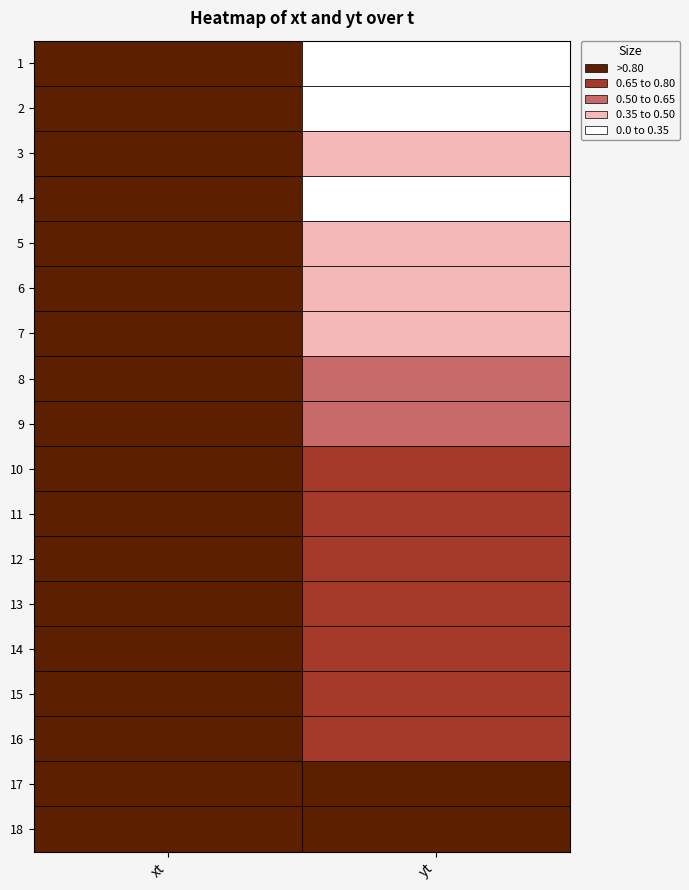

Reading left to right, extract all data points from this chart.

1: xt=5.0	yt=0.3
2: xt=5.1	yt=0.3
3: xt=5.1	yt=0.4
4: xt=5.1	yt=0.3
5: xt=5.3	yt=0.4
6: xt=5.6	yt=0.5
7: xt=5.6	yt=0.5
8: xt=5.8	yt=0.5
9: xt=6.0	yt=0.6
10: xt=6.2	yt=0.7
11: xt=6.2	yt=0.7
12: xt=6.3	yt=0.7
13: xt=6.4	yt=0.7
14: xt=6.5	yt=0.8
15: xt=6.7	yt=0.8
16: xt=6.7	yt=0.8
17: xt=6.9	yt=0.9
18: xt=7.0	yt=0.9